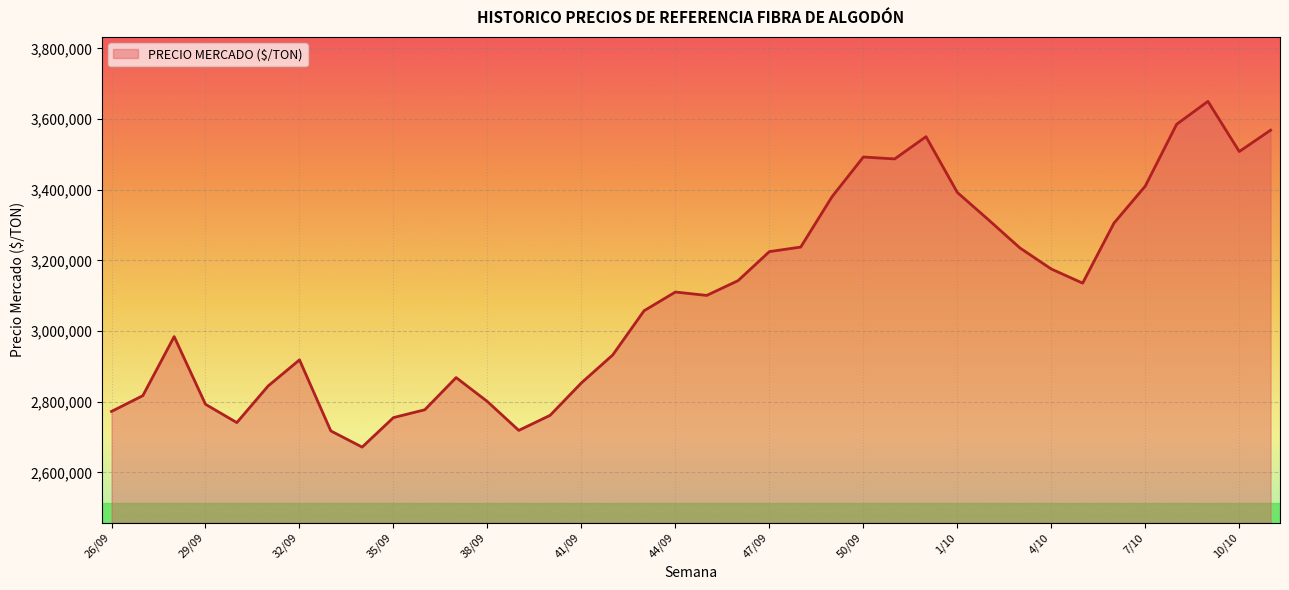

What is the label of the 7th point from the left?

32/09